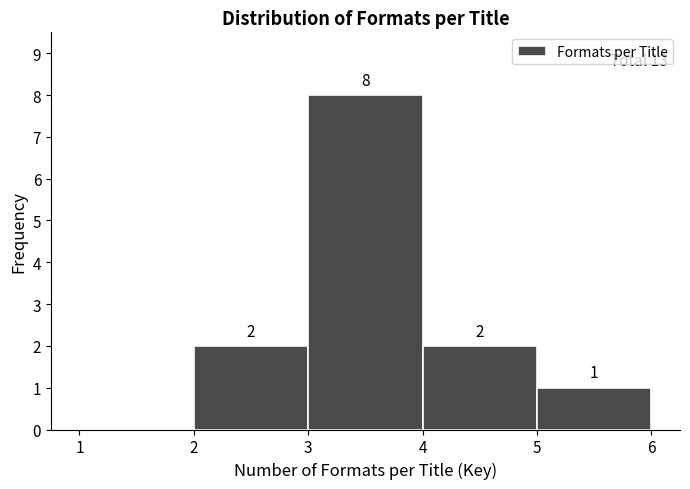

Which range on the x-axis has the tallest bar?

3 to 4